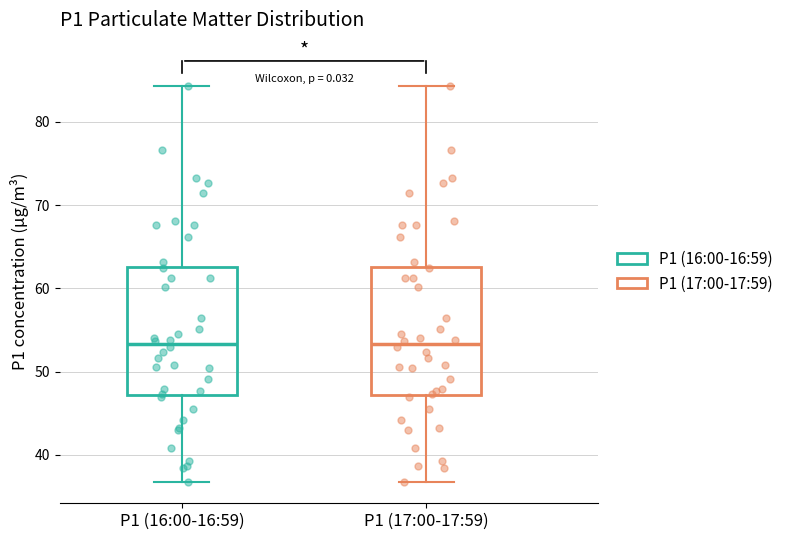

Where does the lower whisker of the box for P1 (17:00-17:59) end on the y-axis? The values are not printed on the chart, so give them approximately, as read against the axis.

37